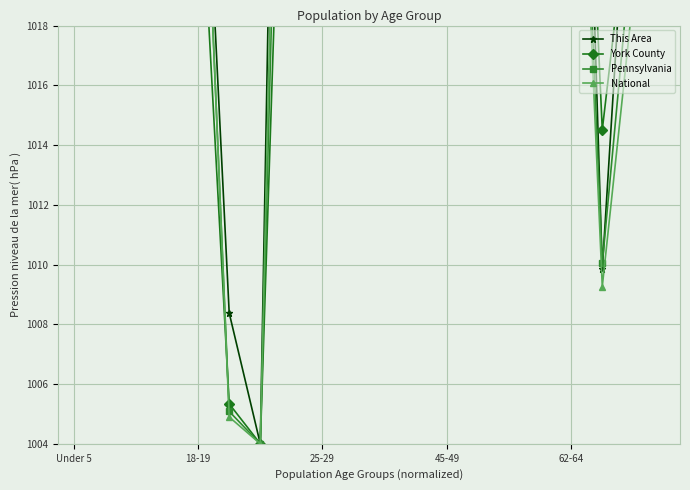

In This Area, how many points are lower than both neighbors (excluding endpoints)?

5